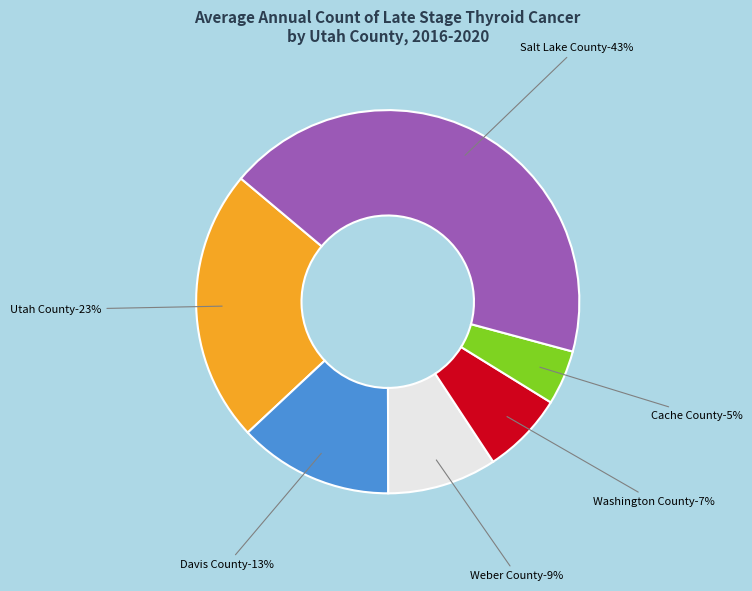

Count the number of slices in the pie.

6